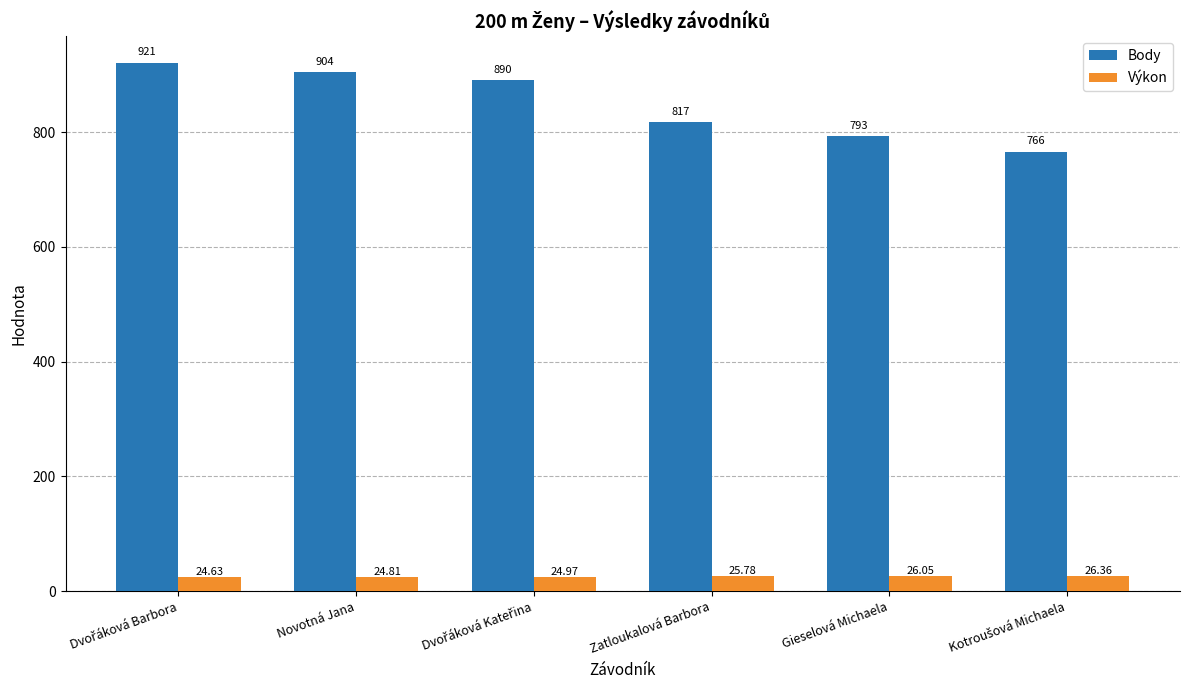

Which series has the largest total across all categories?

Body